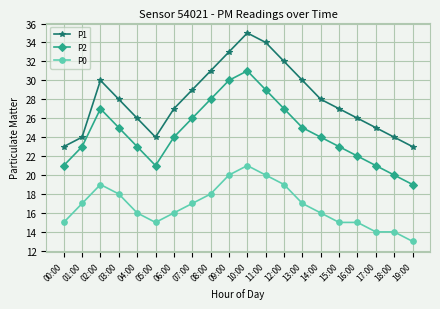

True or false: P2 and P1 cross at least once.

False